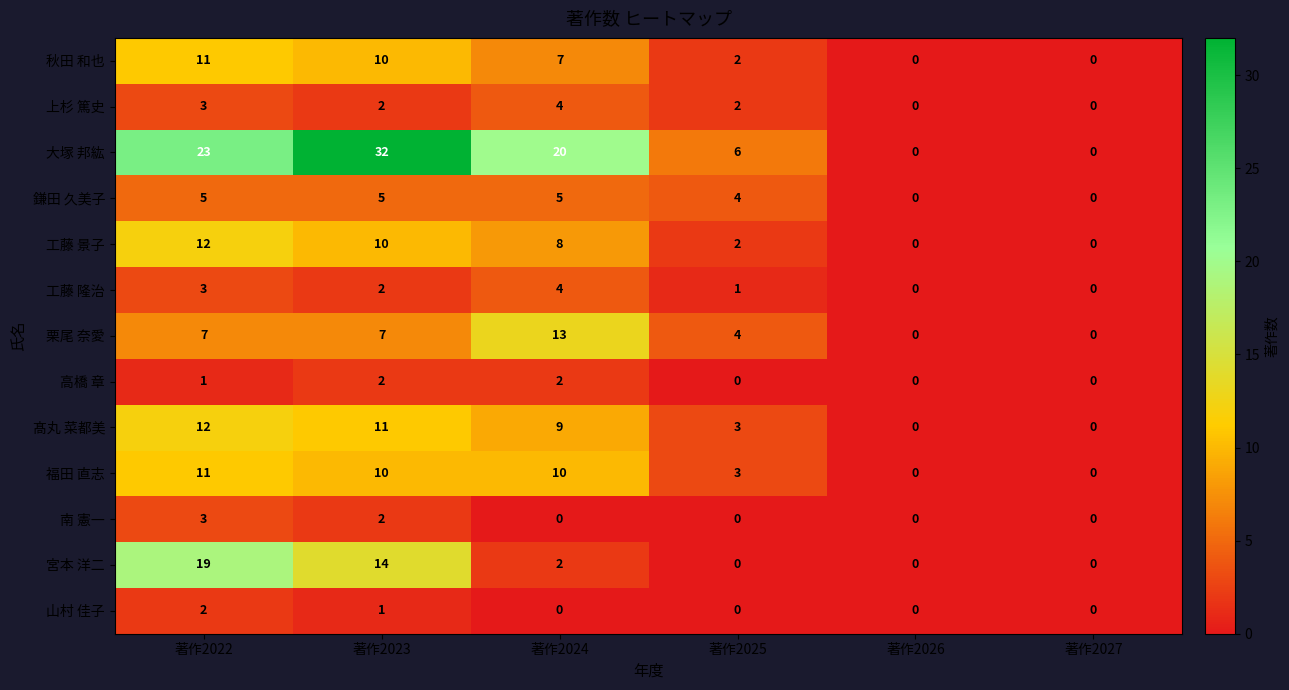

What is the spread (max minus min) of values at 著作2022?

22